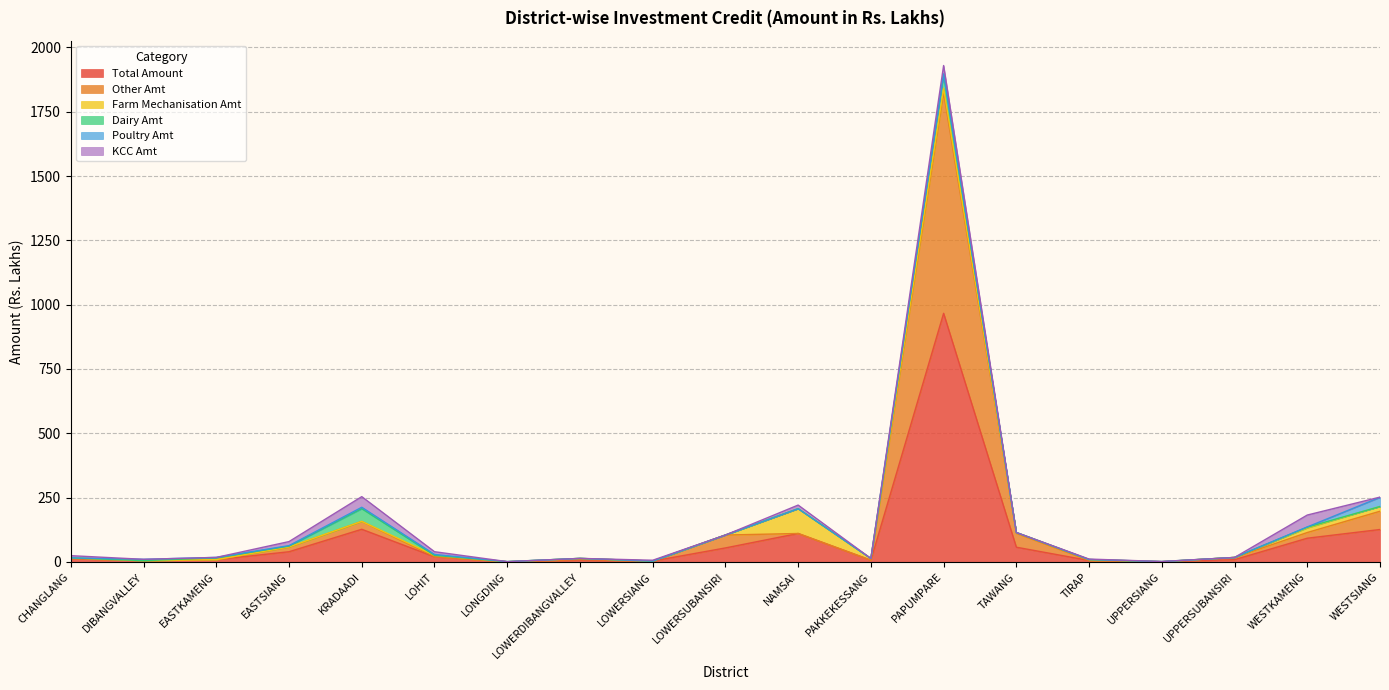

How many lines are shown in the chart?

6